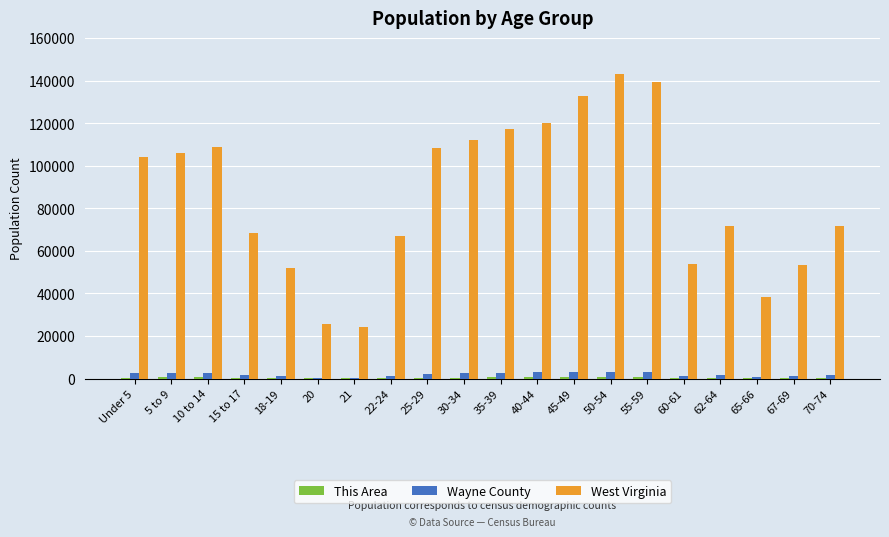

What is the maximum value for Wayne County?

3140